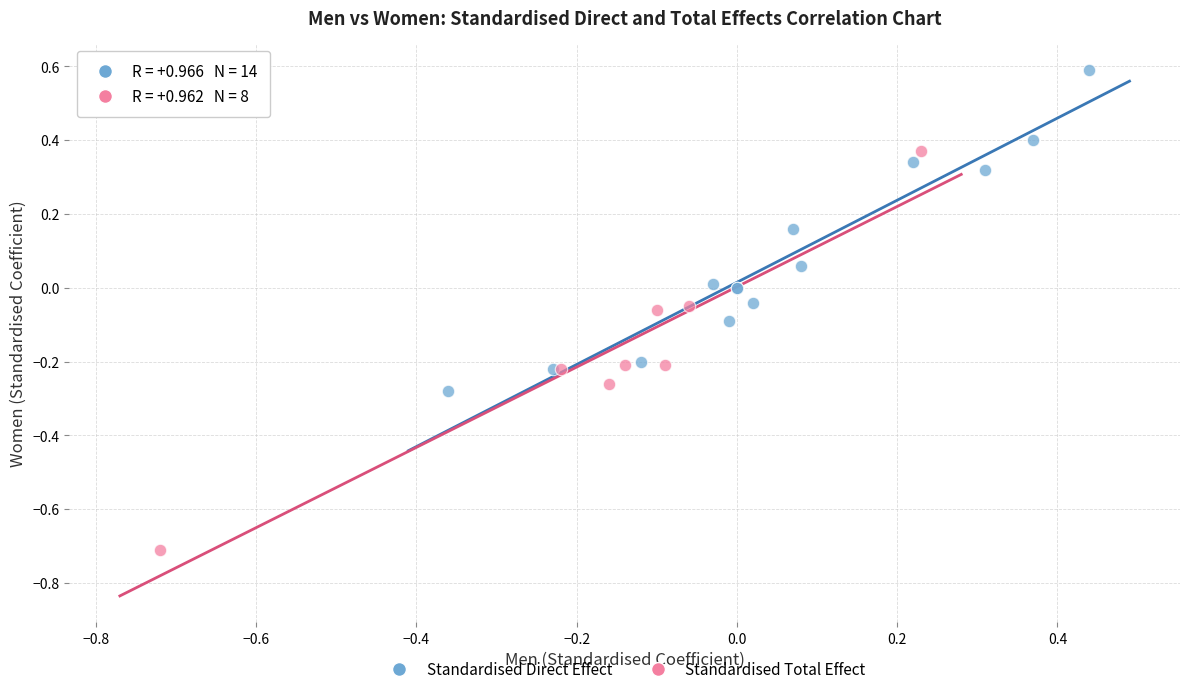

Which series contains the highest Y value?

Standardised Direct Effect